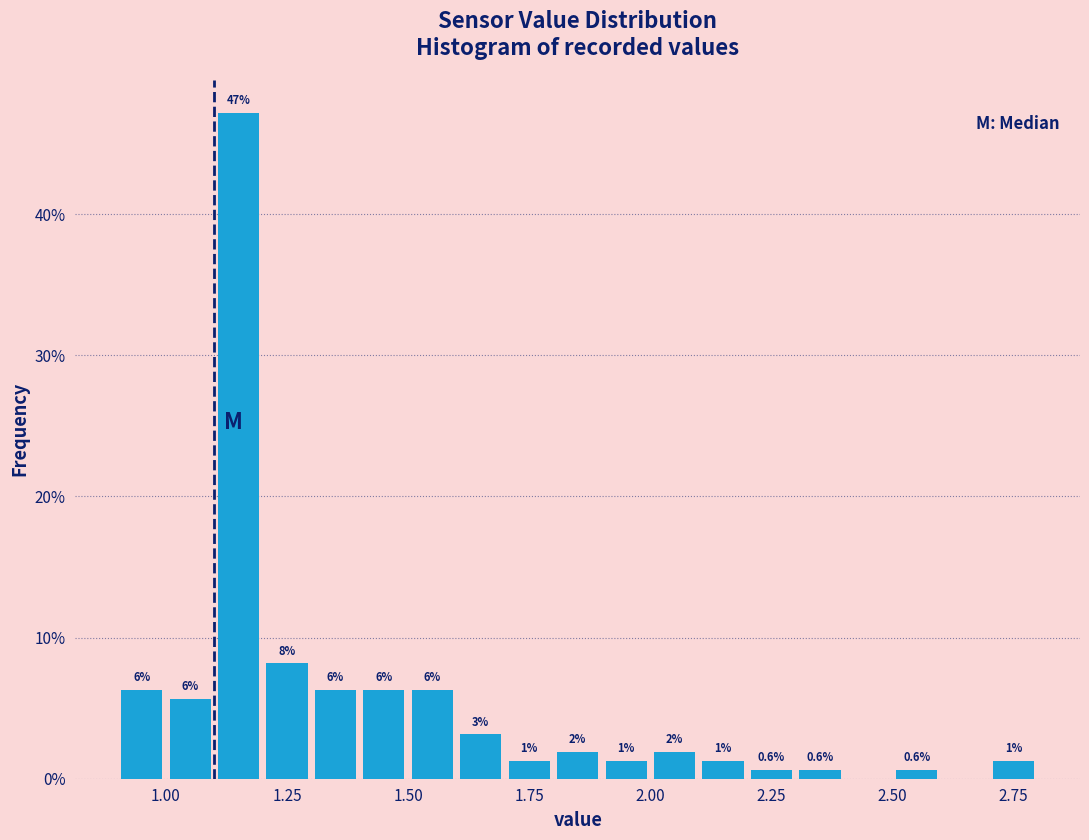

Around what value on the x-axis is the tallest bar? Give the approximate position of its centre, as read against the axis.

1.15